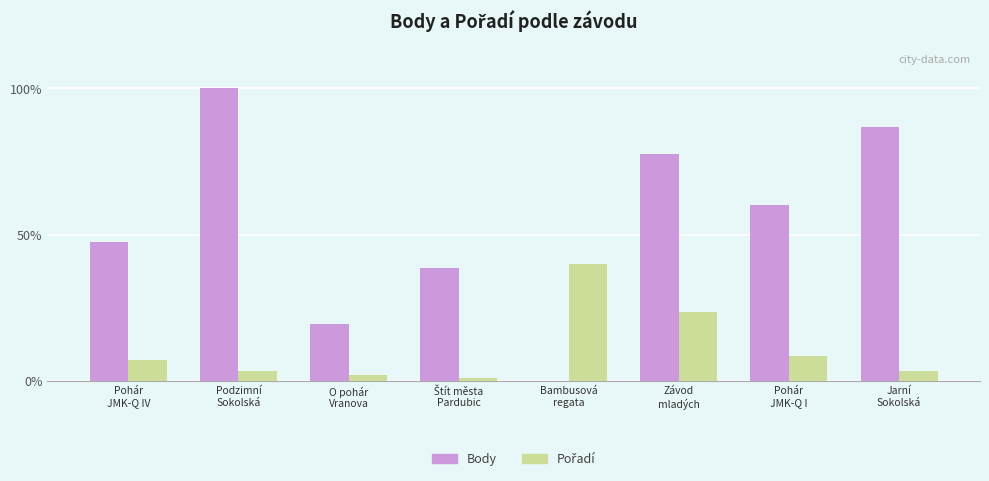

What is the sum of all Body values?

429.9